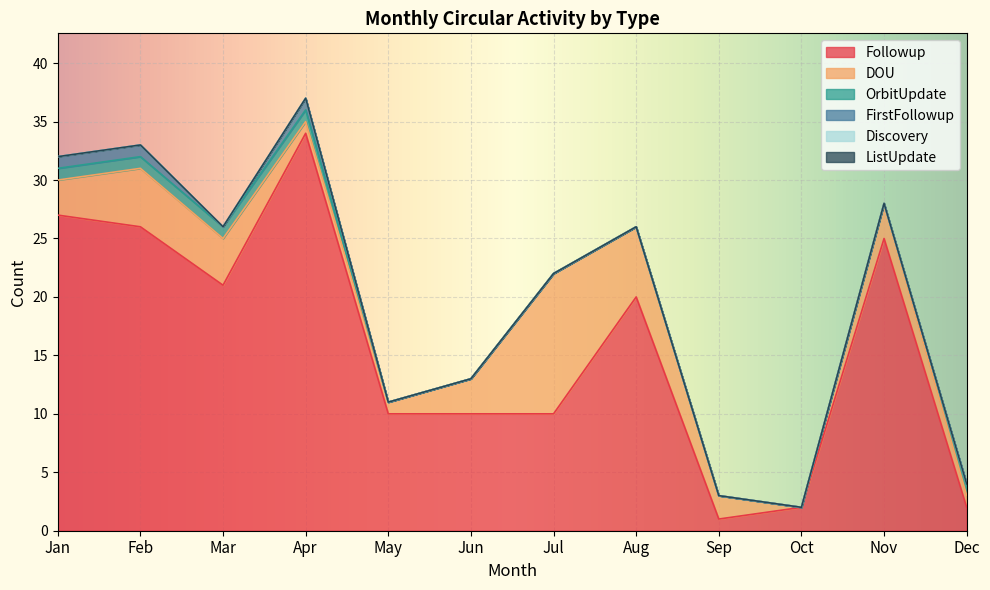

How many lines are shown in the chart?

6